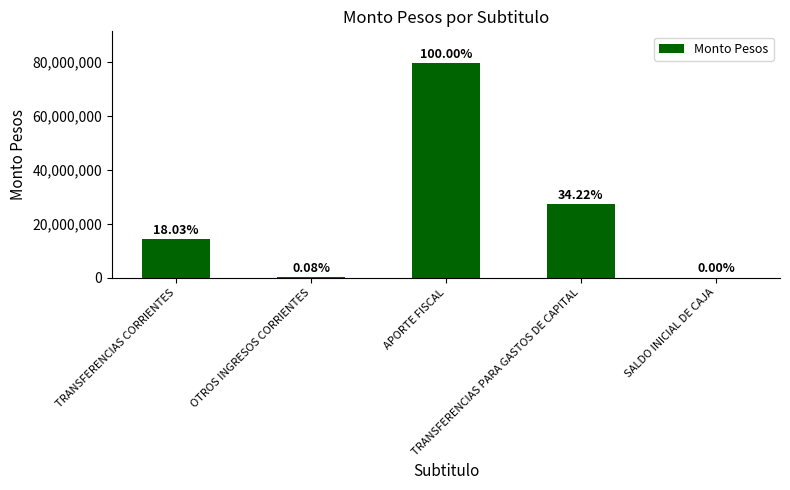

At which category does the chart reach its minimum across all series?

SALDO INICIAL DE CAJA